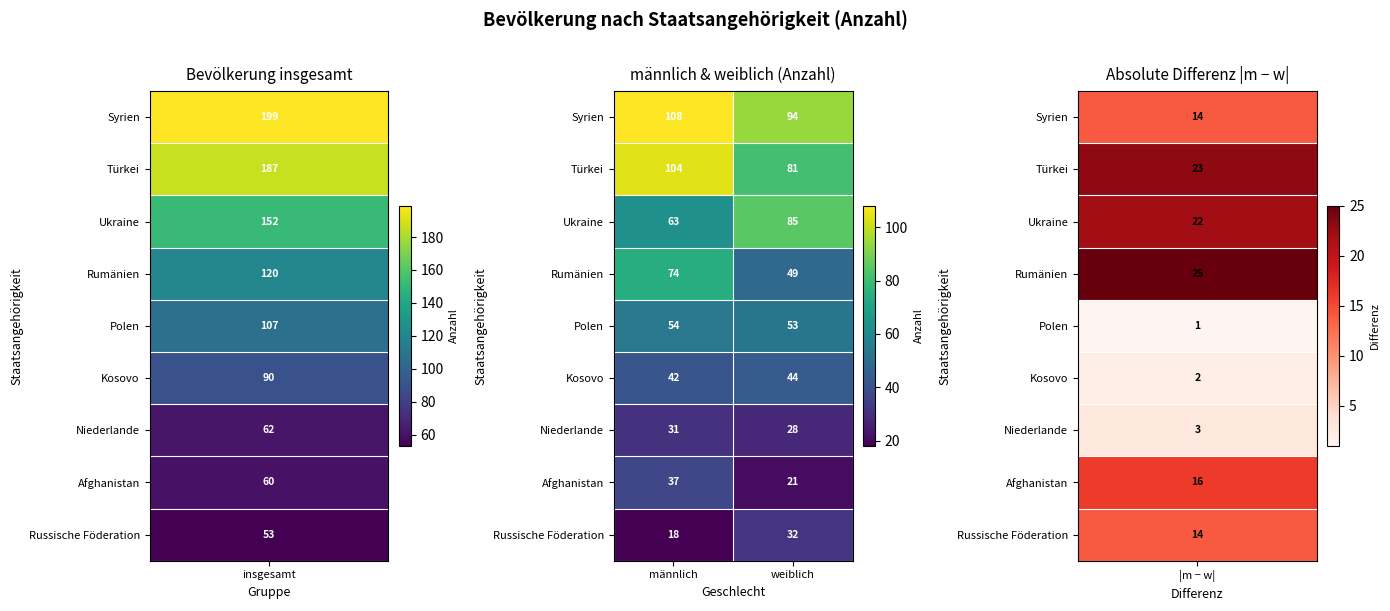

What is the average value of the Niederlande series?

30